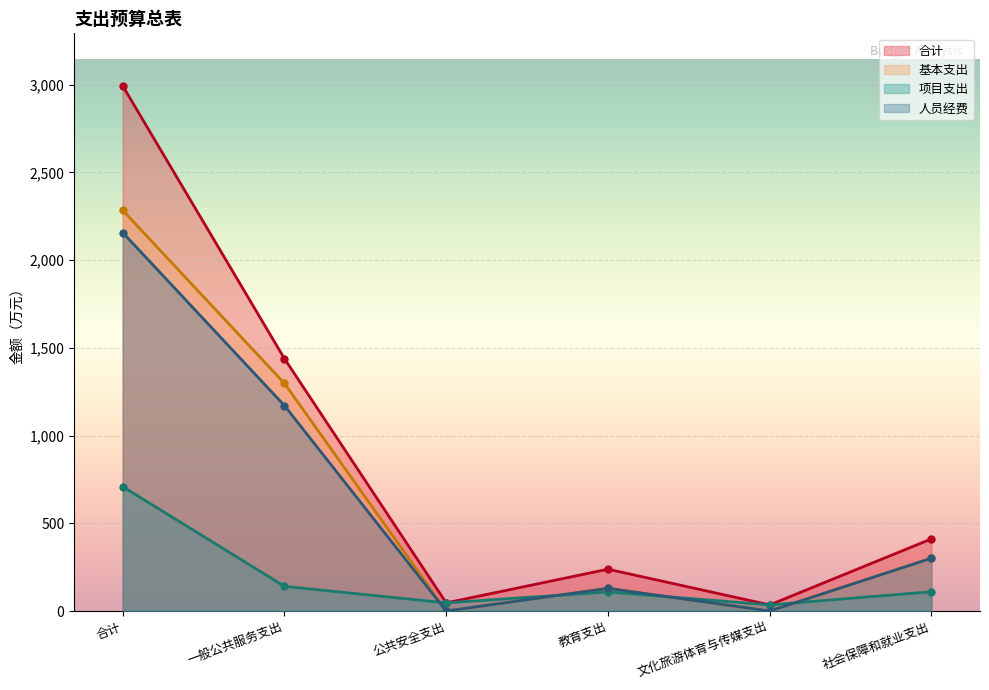

Where is the first local minimum for 基本支出?

公共安全支出